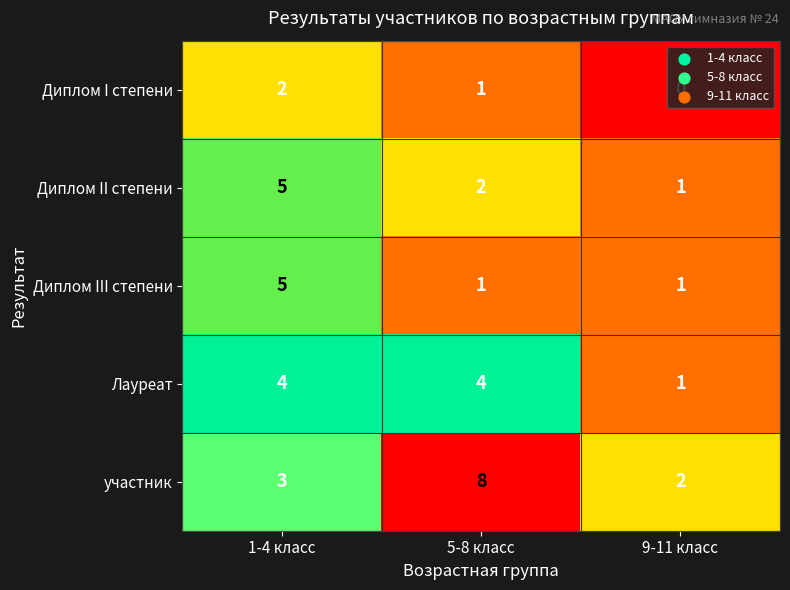

At how many categories does at least one series exceed 3?

2